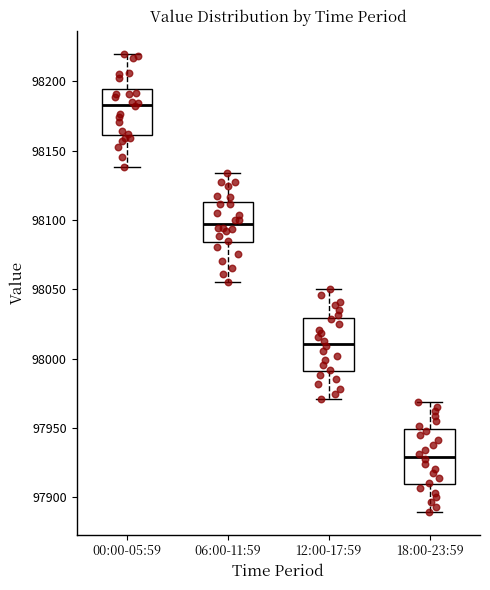

Reading left to right, transcribe this box plot: for each box, give where its median line is, the range the box spans, and where its two whiskers end, as read against the y-axis. The values are not printed on the chart, so give them approximately, as read against the axis.

00:00-05:59: median 98185, box 98160 to 98195, whiskers 98140 to 98220
06:00-11:59: median 98095, box 98085 to 98115, whiskers 98055 to 98135
12:00-17:59: median 98010, box 97990 to 98030, whiskers 97970 to 98050
18:00-23:59: median 97930, box 97910 to 97950, whiskers 97890 to 97970